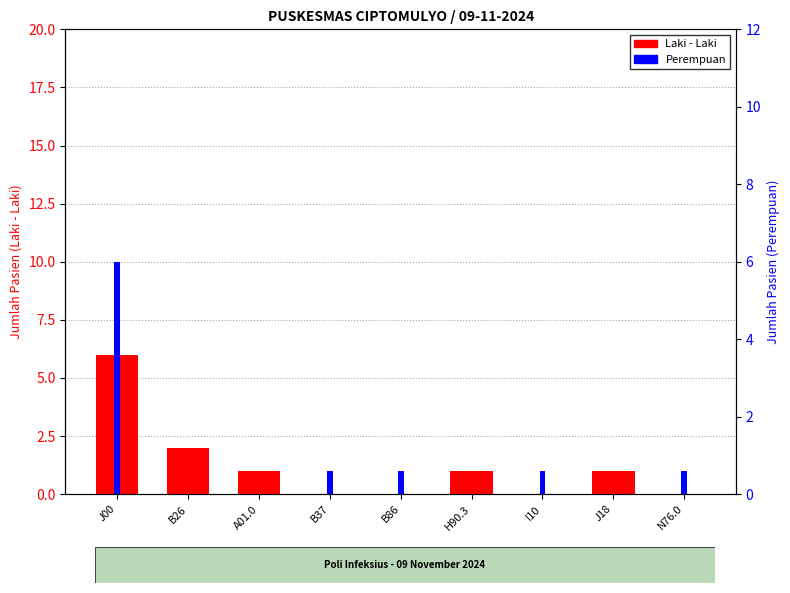

What are all the series names shown in the legend?

Laki - Laki, Perempuan